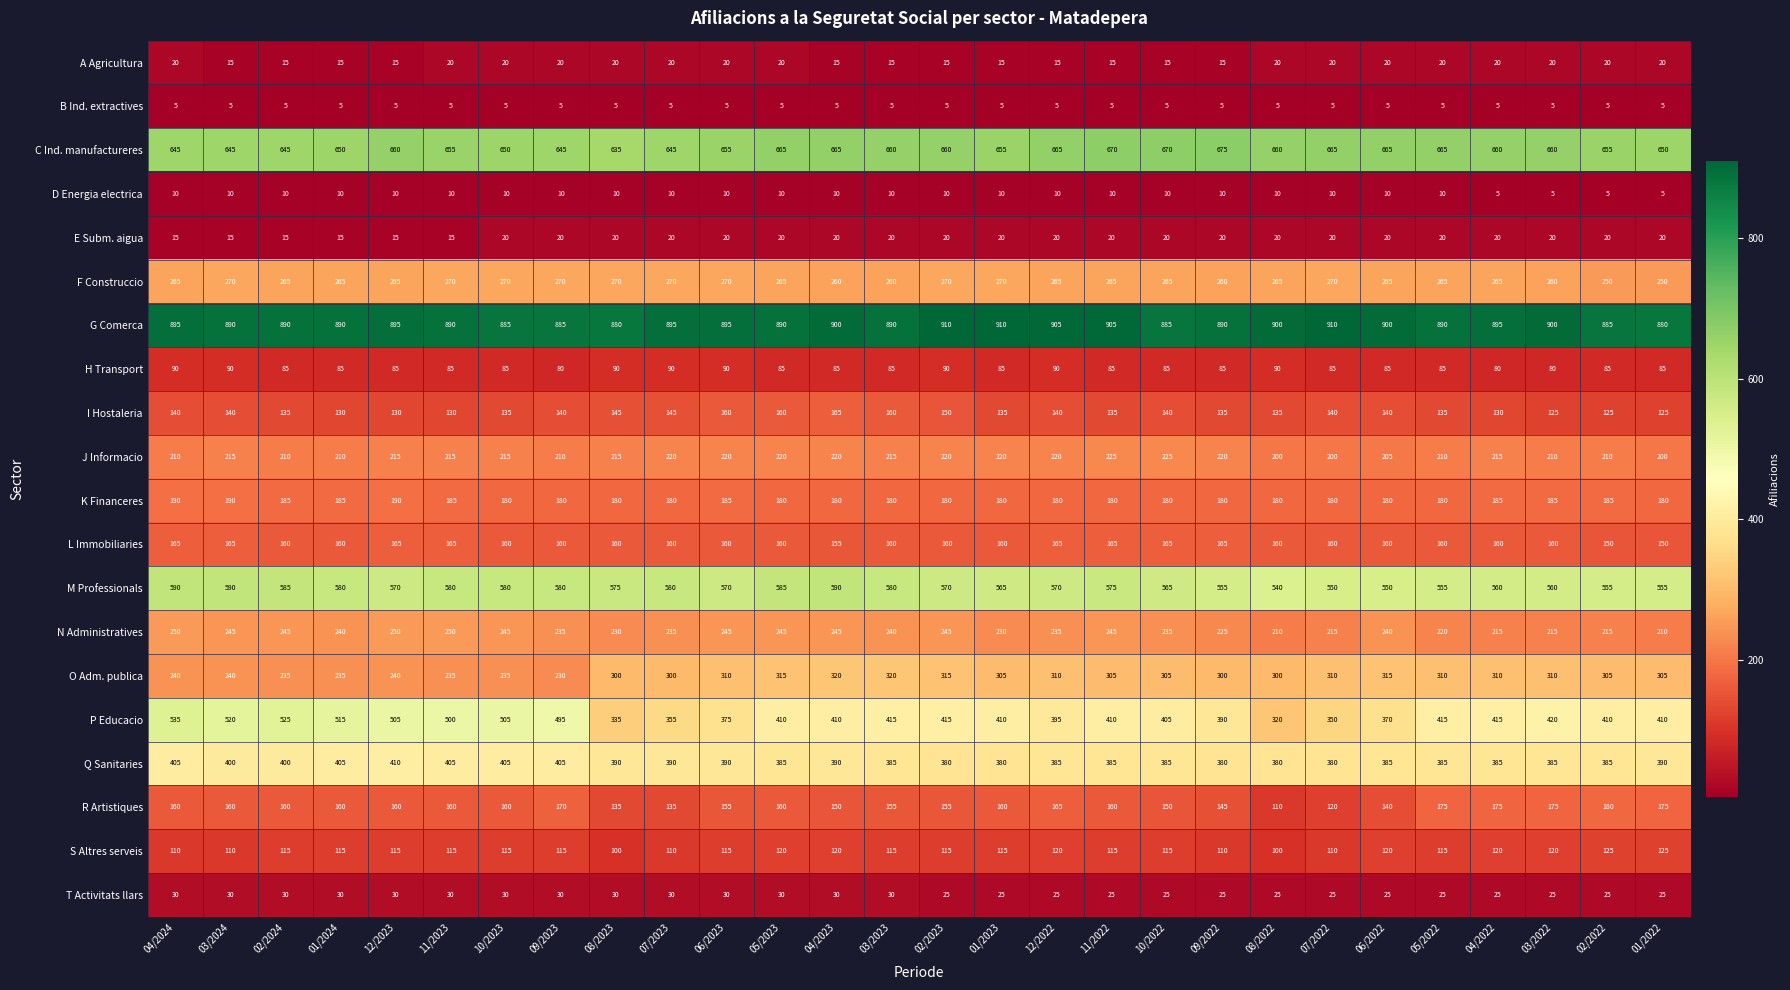

List the labels in order of M Professionals value, smallest first.

08/2022, 07/2022, 06/2022, 09/2022, 05/2022, 02/2022, 01/2022, 04/2022, 03/2022, 01/2023, 10/2022, 12/2023, 06/2023, 02/2023, 12/2022, 08/2023, 11/2022, 01/2024, 11/2023, 10/2023, 09/2023, 07/2023, 03/2023, 02/2024, 05/2023, 04/2024, 03/2024, 04/2023